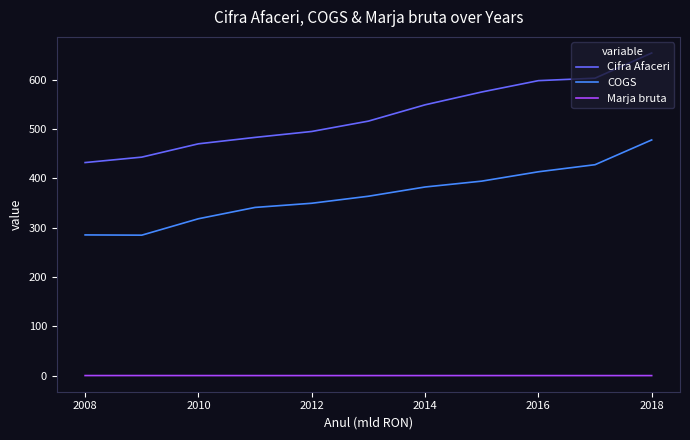

What is the average value of the Cifra Afaceri series?

528.9